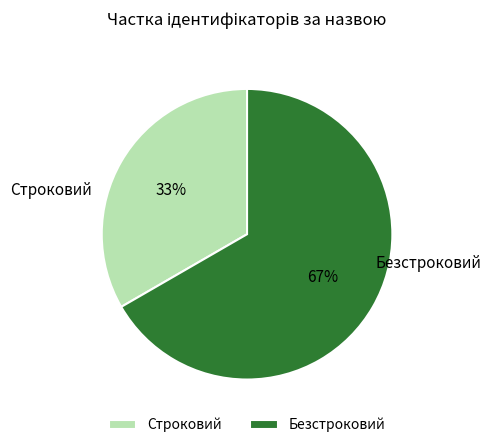

Which category accounts for the majority?

Безстроковий